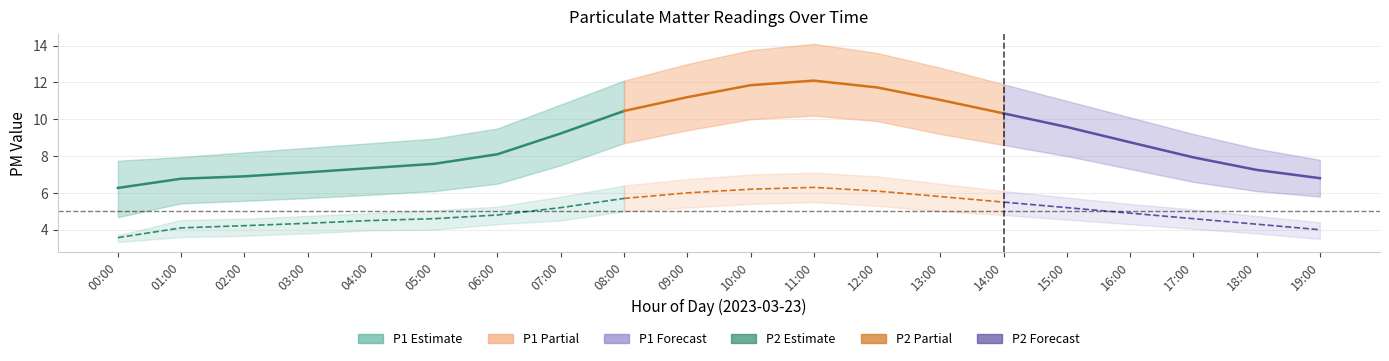

What is the greatest value displayed?

14.1